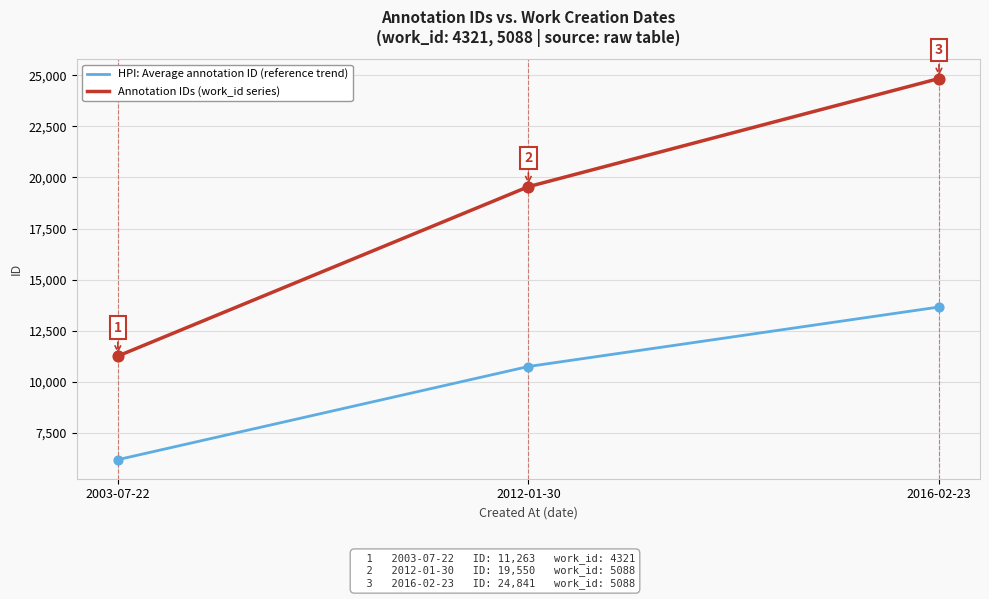

Which series changed the most between 2003-07-22 and 2016-02-23?

Annotation IDs (work_id series)